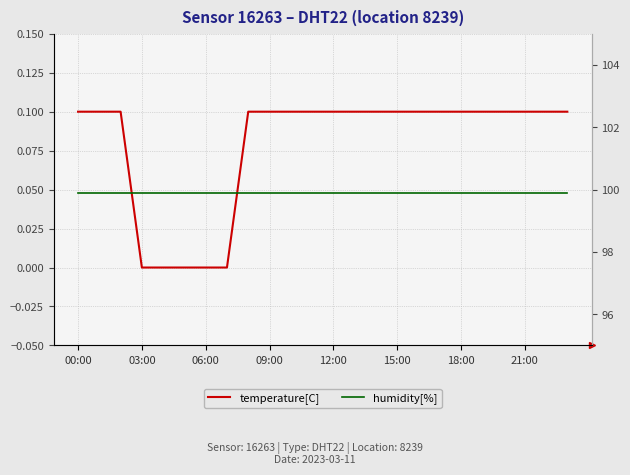

Which series has the largest total across all categories?

humidity[%]